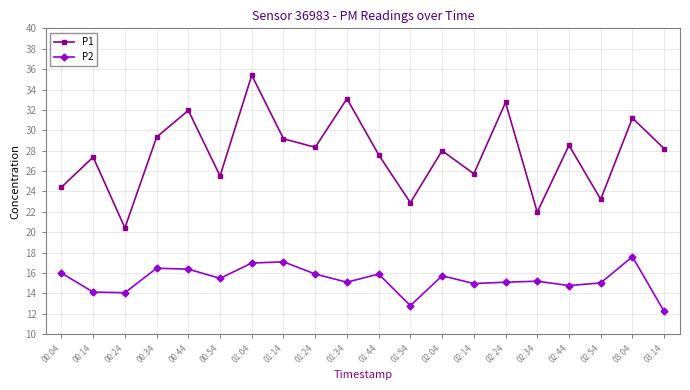

At which category does P1 reach its first local peak?

00:14